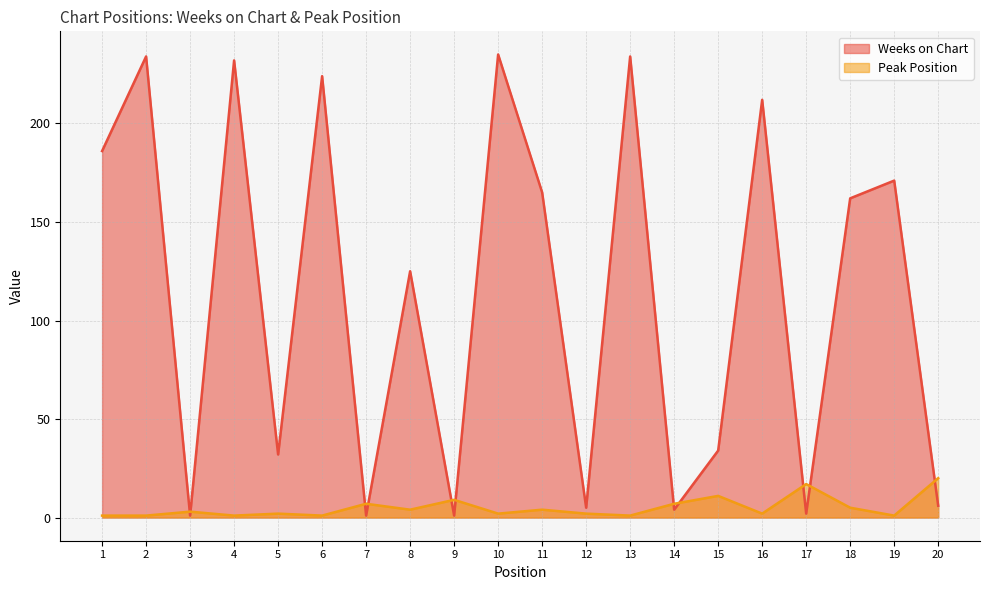

How many data points in Peak Position are less than 3?

10